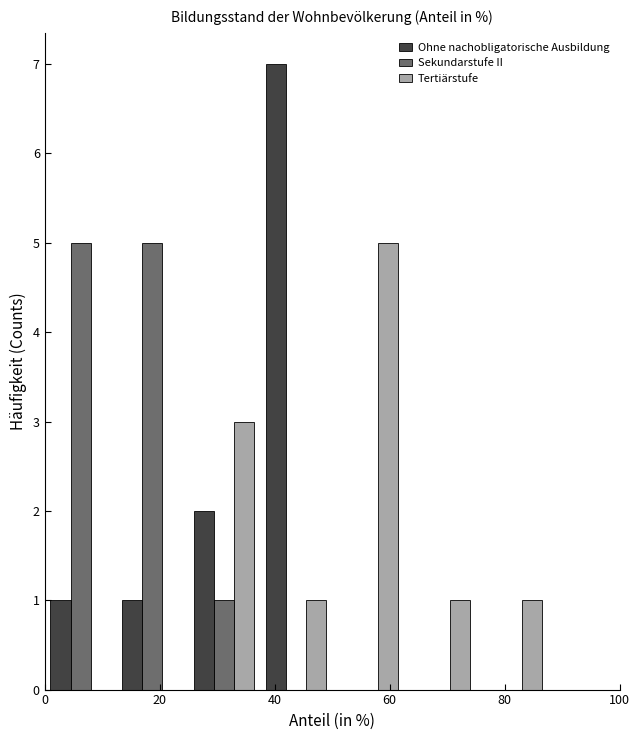

Reading left to right, transcribe this chart: for each range on the x-axis, give the height of each series' bar. Neither the bar edges nor the heights are printed on the chart, so give them approximately, as read against the axes.

0.0 to 12.5: Ohne nachobligatorische Ausbildung=1	Sekundarstufe II=5	Tertiärstufe=0
12.5 to 25.0: Ohne nachobligatorische Ausbildung=1	Sekundarstufe II=5	Tertiärstufe=0
25.0 to 37.5: Ohne nachobligatorische Ausbildung=2	Sekundarstufe II=1	Tertiärstufe=3
37.5 to 50.0: Ohne nachobligatorische Ausbildung=7	Sekundarstufe II=0	Tertiärstufe=1
50.0 to 62.5: Ohne nachobligatorische Ausbildung=0	Sekundarstufe II=0	Tertiärstufe=5
62.5 to 75.0: Ohne nachobligatorische Ausbildung=0	Sekundarstufe II=0	Tertiärstufe=1
75.0 to 87.5: Ohne nachobligatorische Ausbildung=0	Sekundarstufe II=0	Tertiärstufe=1
87.5 to 100.0: Ohne nachobligatorische Ausbildung=0	Sekundarstufe II=0	Tertiärstufe=0